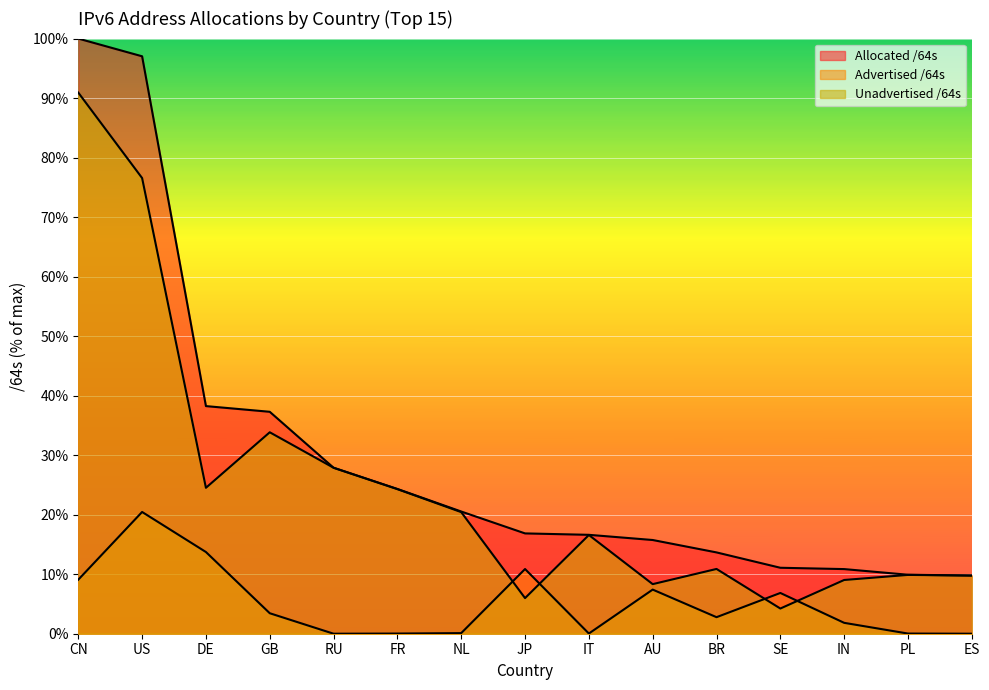

Reading right to left, list all the values displayed in this chart.

Allocated /64s: ES=9.8	PL=9.9	IN=10.9	SE=11.1	BR=13.7	AU=15.7	IT=16.6	JP=16.9	NL=20.5	FR=24.3	RU=27.9	GB=37.3	DE=38.2	US=97.0	CN=100.0
Advertised /64s: ES=0.0	PL=0.0	IN=1.8	SE=6.8	BR=2.8	AU=7.4	IT=0.0	JP=10.9	NL=0.1	FR=0.0	RU=0.0	GB=3.4	DE=13.7	US=20.5	CN=9.1
Unadvertised /64s: ES=9.8	PL=9.9	IN=9.0	SE=4.2	BR=10.9	AU=8.3	IT=16.6	JP=6.0	NL=20.4	FR=24.3	RU=27.9	GB=33.8	DE=24.5	US=76.6	CN=90.9